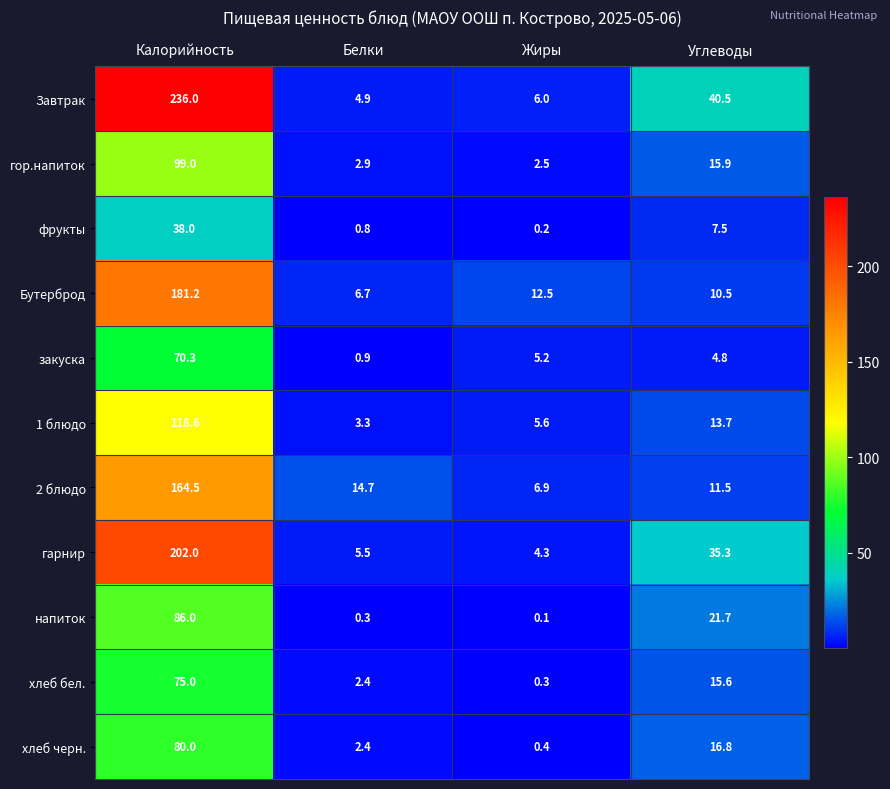

At how many categories does at least one series exceed 16?

2